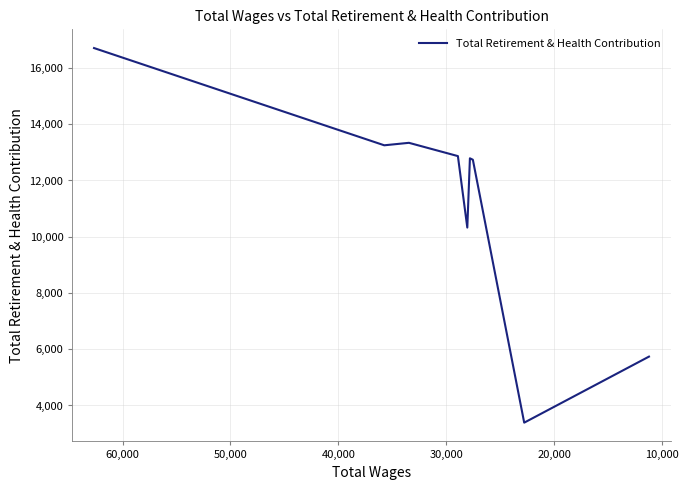

The chart shows a value of 718 at 70,000. True or false?

False